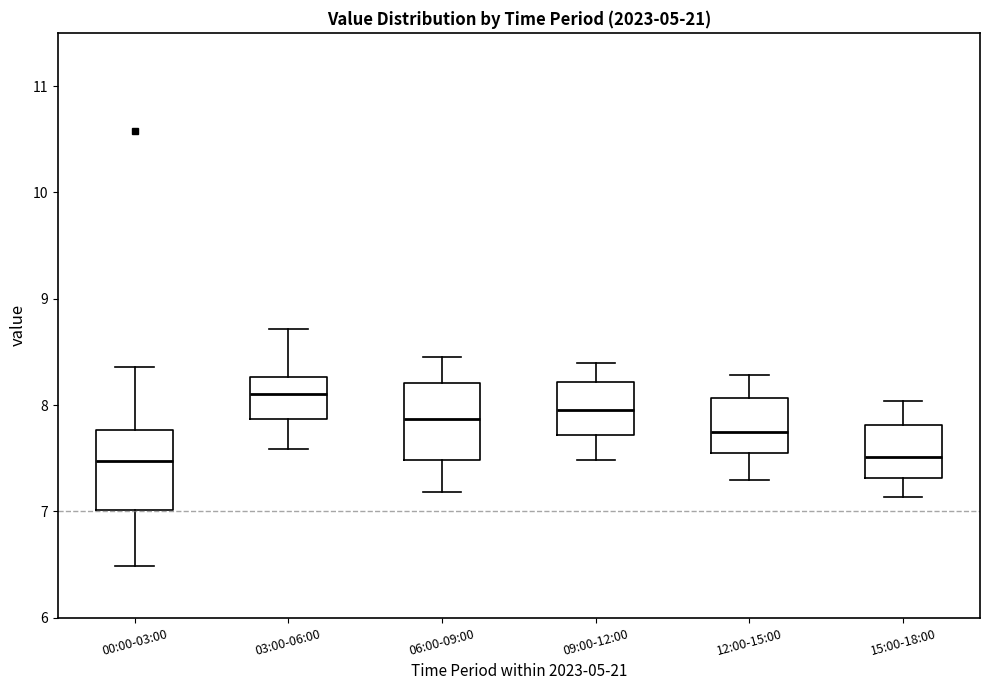

Reading left to right, read every box against the y-axis: the position of its median line, the range the box covers, and the ends of its whiskers. The values are not printed on the chart, so give them approximately, as read against the axis.

00:00-03:00: median 7.5, box 7.0 to 7.8, whiskers 6.5 to 8.4
03:00-06:00: median 8.1, box 7.9 to 8.3, whiskers 7.6 to 8.7
06:00-09:00: median 7.9, box 7.5 to 8.2, whiskers 7.2 to 8.5
09:00-12:00: median 8.0, box 7.7 to 8.2, whiskers 7.5 to 8.4
12:00-15:00: median 7.7, box 7.5 to 8.1, whiskers 7.3 to 8.3
15:00-18:00: median 7.5, box 7.3 to 7.8, whiskers 7.1 to 8.0